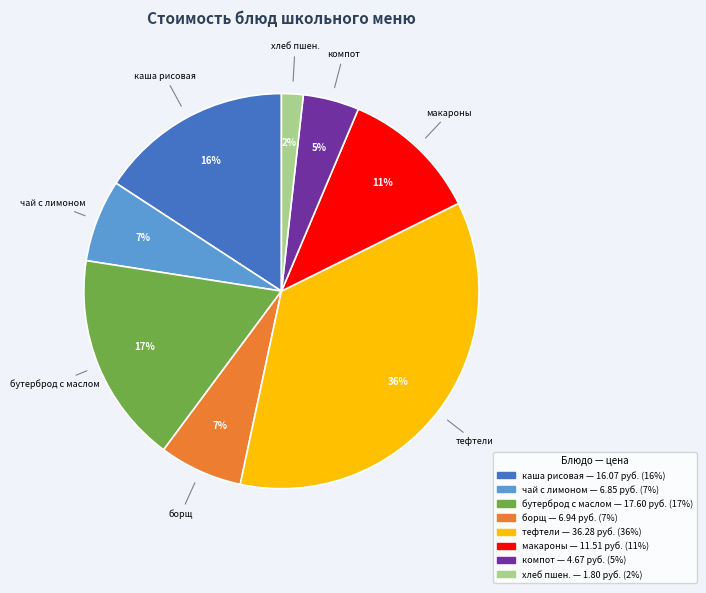

Between чай с лимоном and хлеб пшен., which is larger?

чай с лимоном